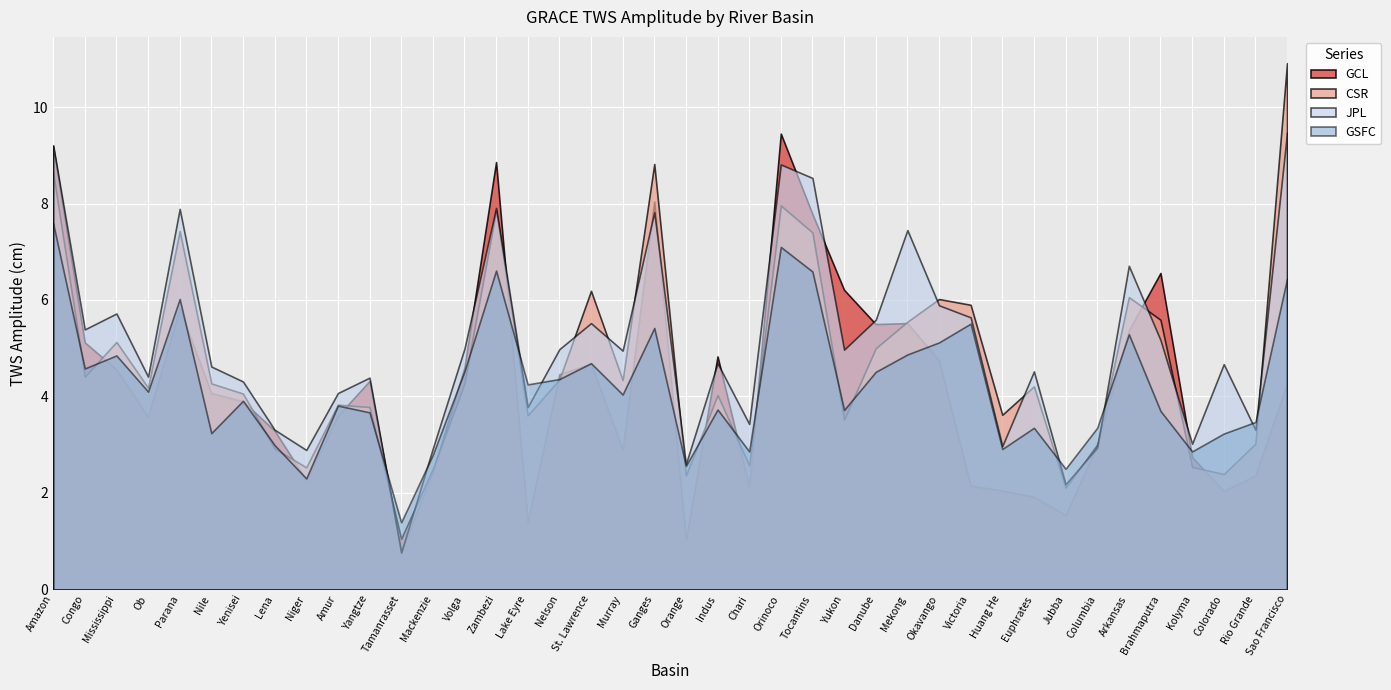

What is the highest value of the GCL series?

9.4